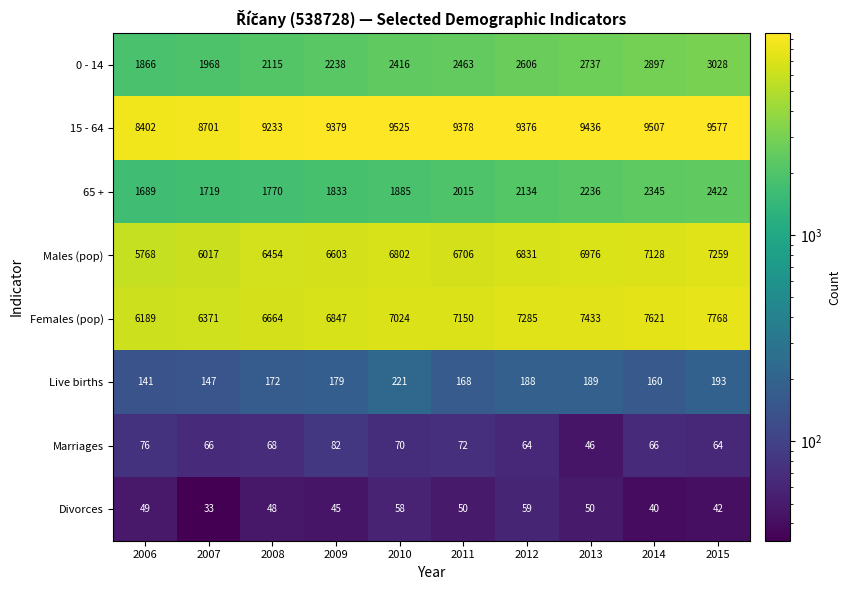

What is the average value of the 65 + series?

2005